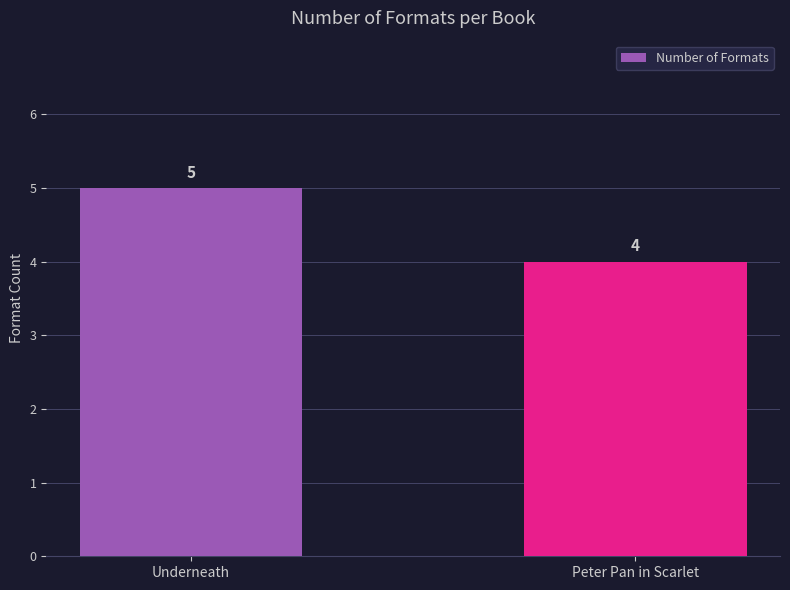

List the labels in order of value, largest first.

Underneath, Peter Pan in Scarlet